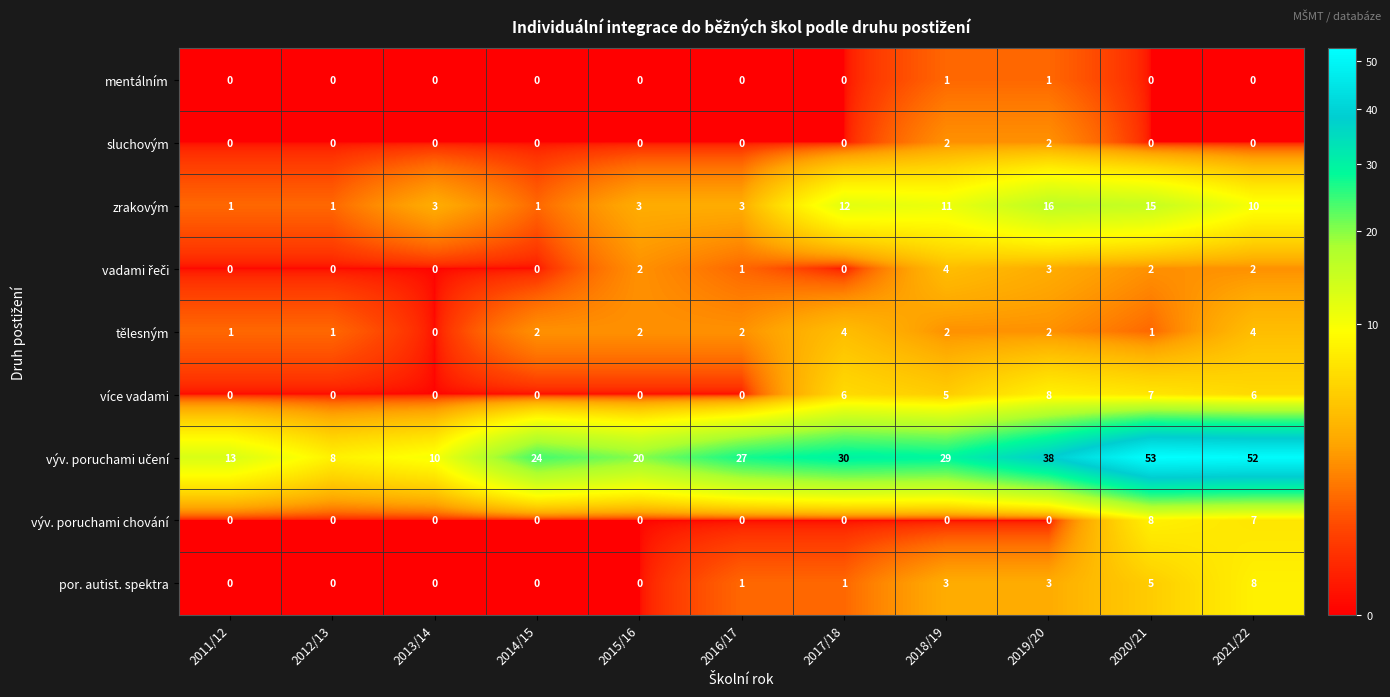

The value of výv. poruchami chování at 2019/20 is 3. True or false?

False